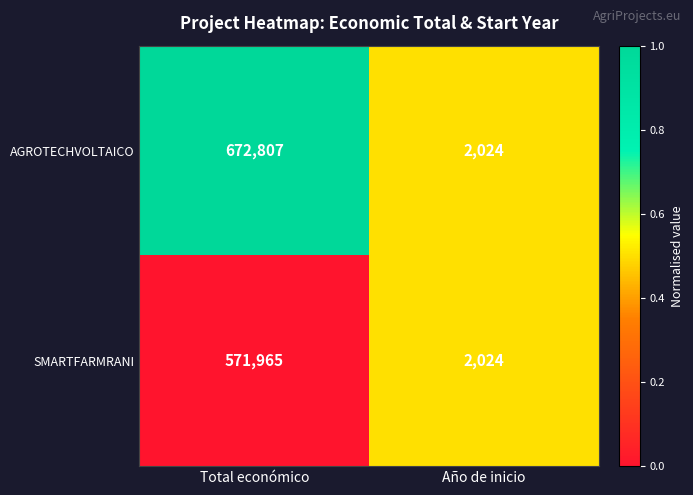

Which series has the largest range (max minus min)?

AGROTECHVOLTAICO